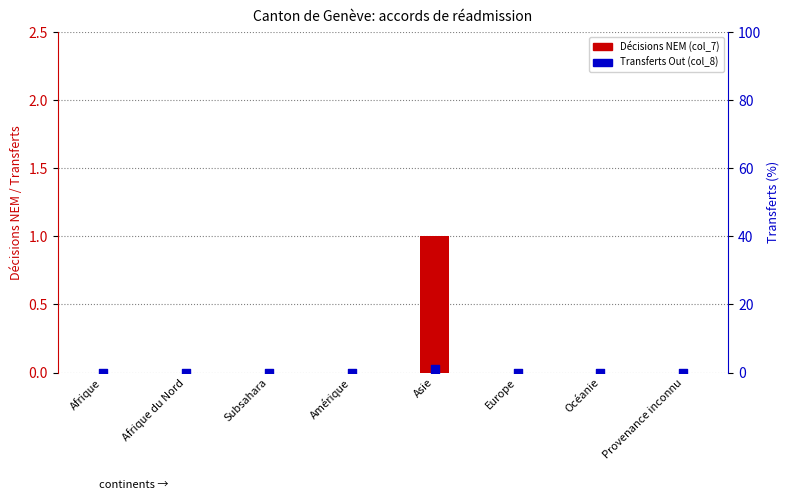

Which series has the widest spread of Y values?

Décisions NEM (col_7)